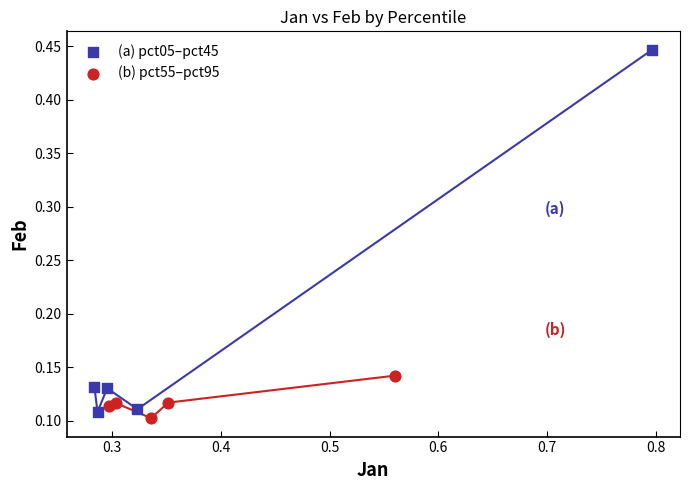

What are all the series names shown in the legend?

(a) pct05–pct45, (b) pct55–pct95